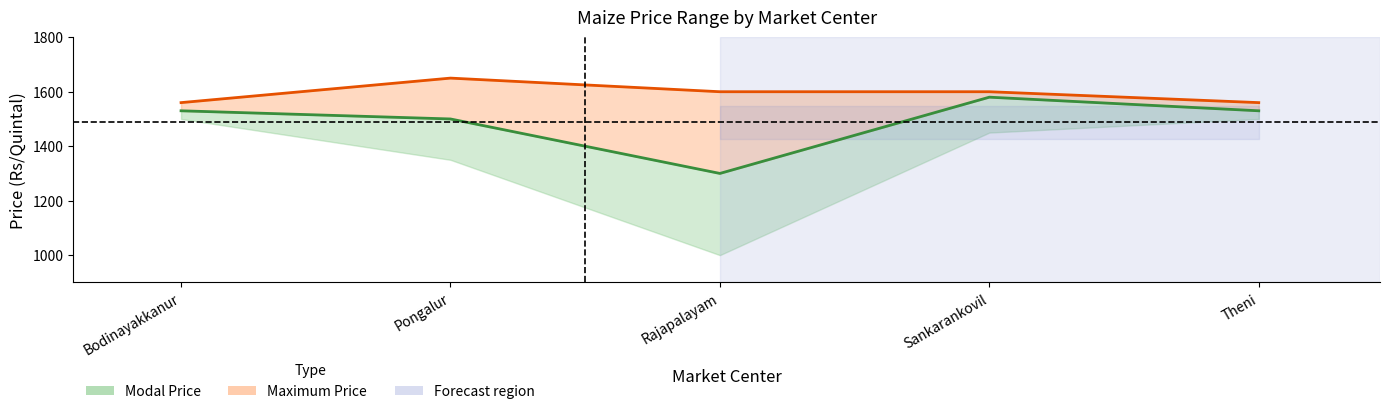

How many interior local valleys does the Modal Price series have?

1